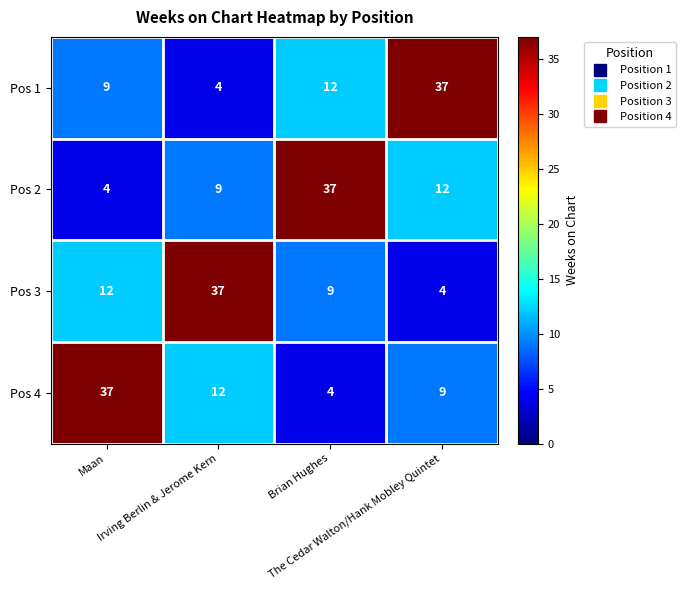

What is the difference between the maximum and minimum values in the Pos 3 series?

33